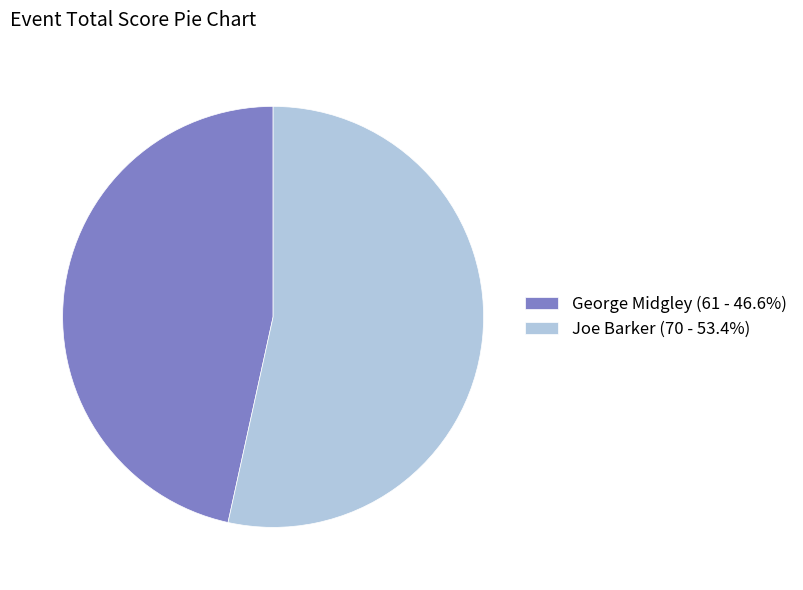

Is the sum of George Midgley (61 - 46.6%) and Joe Barker (70 - 53.4%) greater than half?

Yes